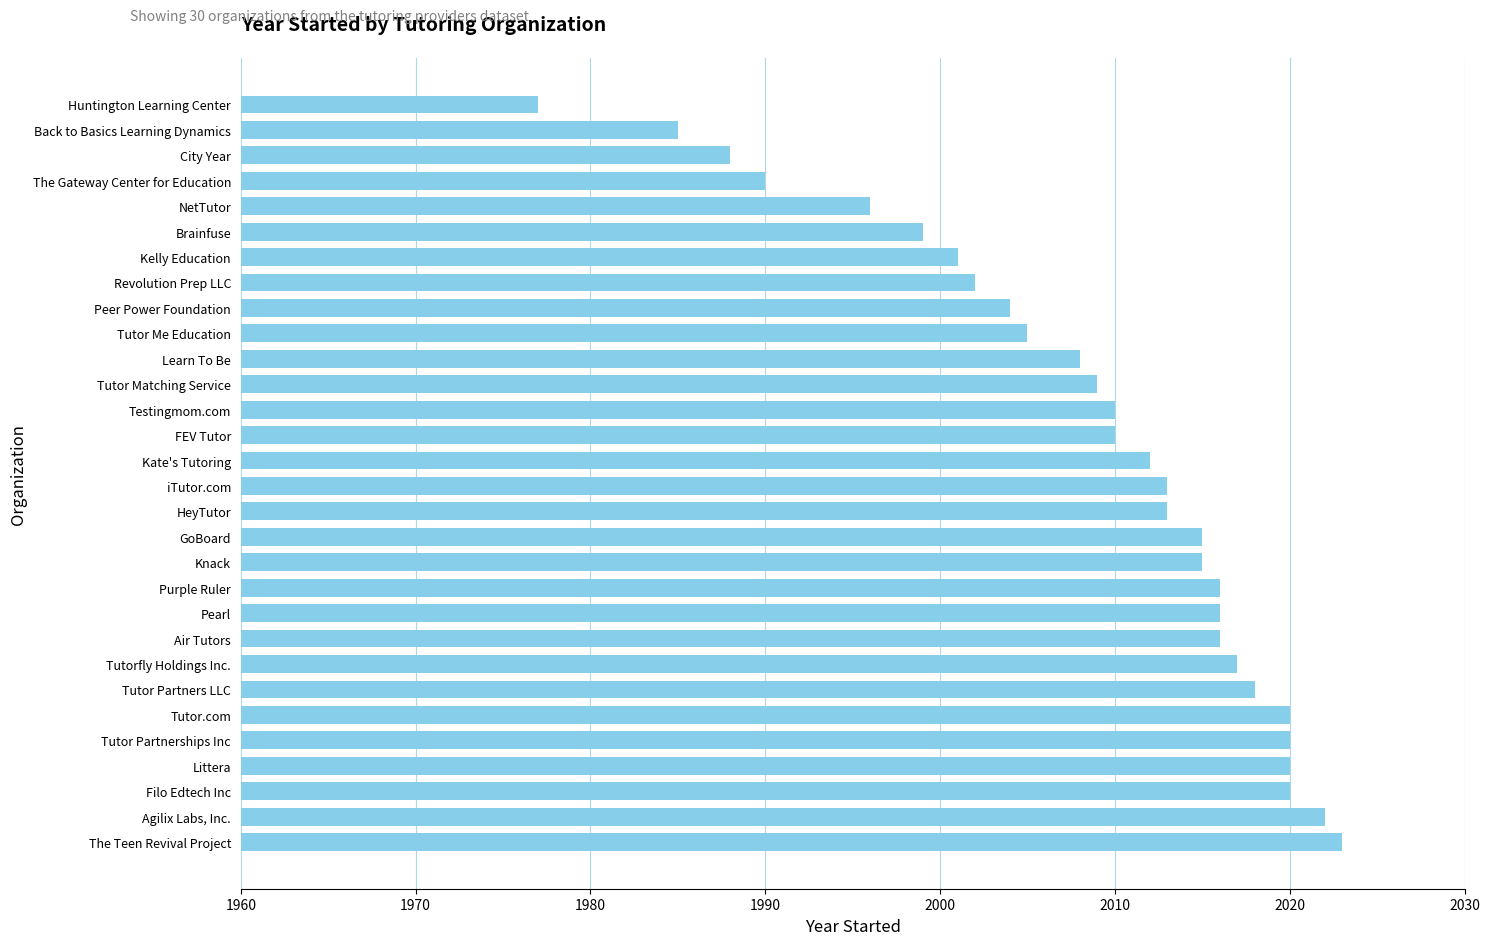

What is the maximum value shown in the chart?

2023